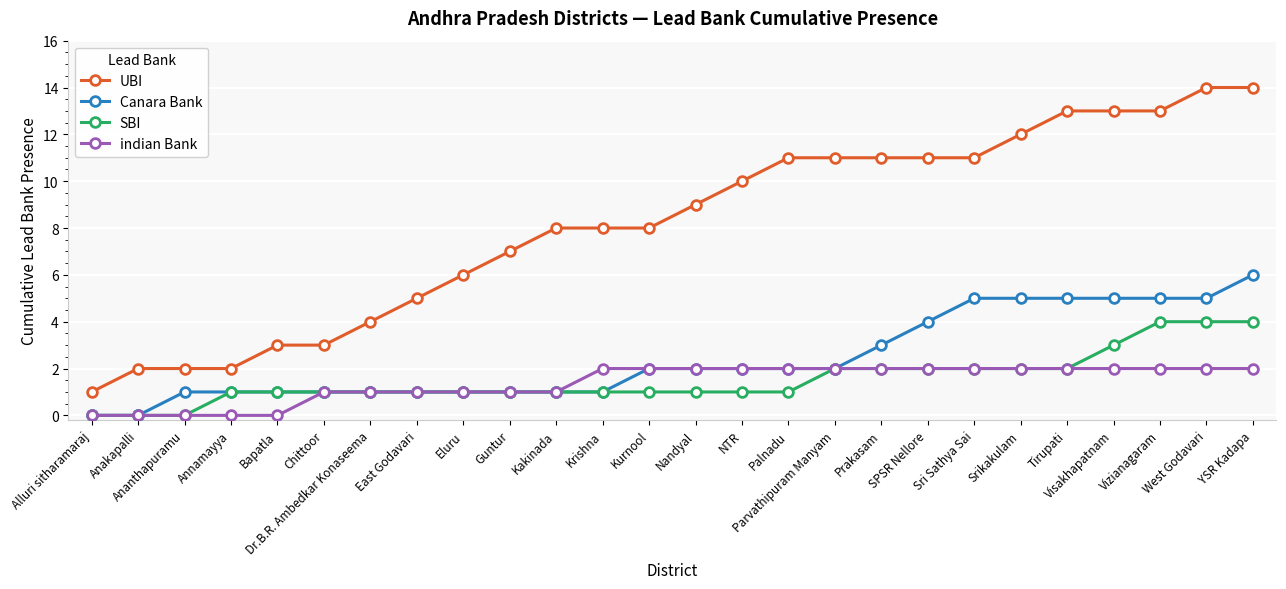

Reading right to left, what are all the values shown in this chart?

UBI: 14	14	13	13	13	12	11	11	11	11	11	10	9	8	8	8	7	6	5	4	3	3	2	2	2	1
Canara Bank: 6	5	5	5	5	5	5	4	3	2	2	2	2	2	1	1	1	1	1	1	1	1	1	1	0	0
SBI: 4	4	4	3	2	2	2	2	2	2	1	1	1	1	1	1	1	1	1	1	1	1	1	0	0	0
indian Bank: 2	2	2	2	2	2	2	2	2	2	2	2	2	2	2	1	1	1	1	1	1	0	0	0	0	0